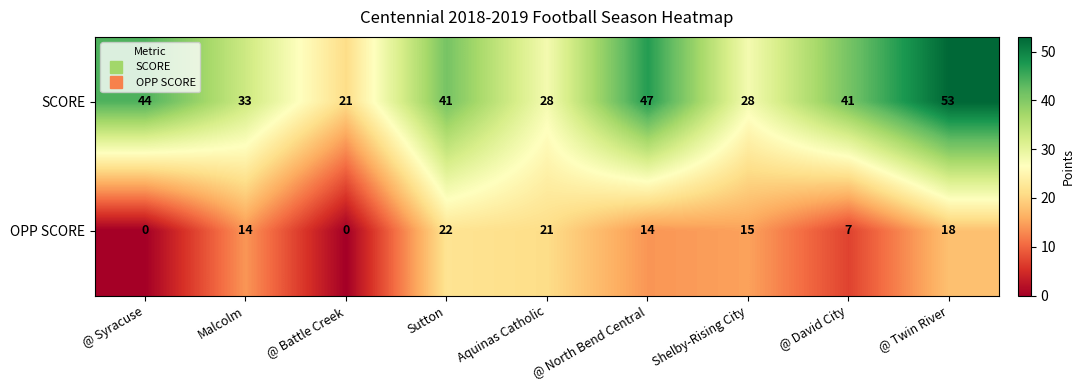

The value of OPP SCORE at Shelby-Rising City is 15. True or false?

True